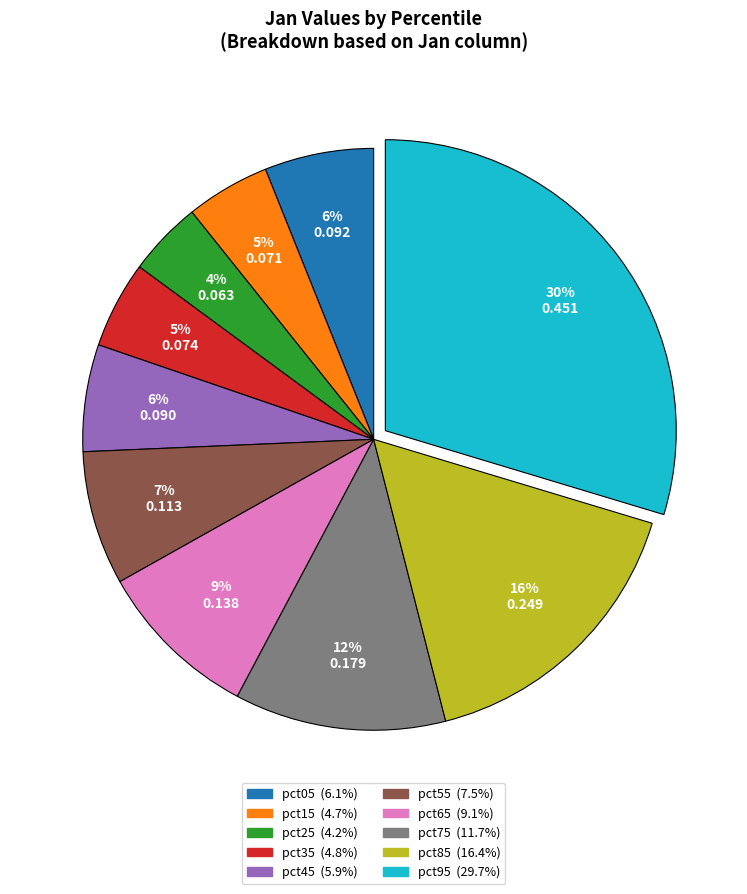

To the nearest percent, what portion does pct15 represent?

5%